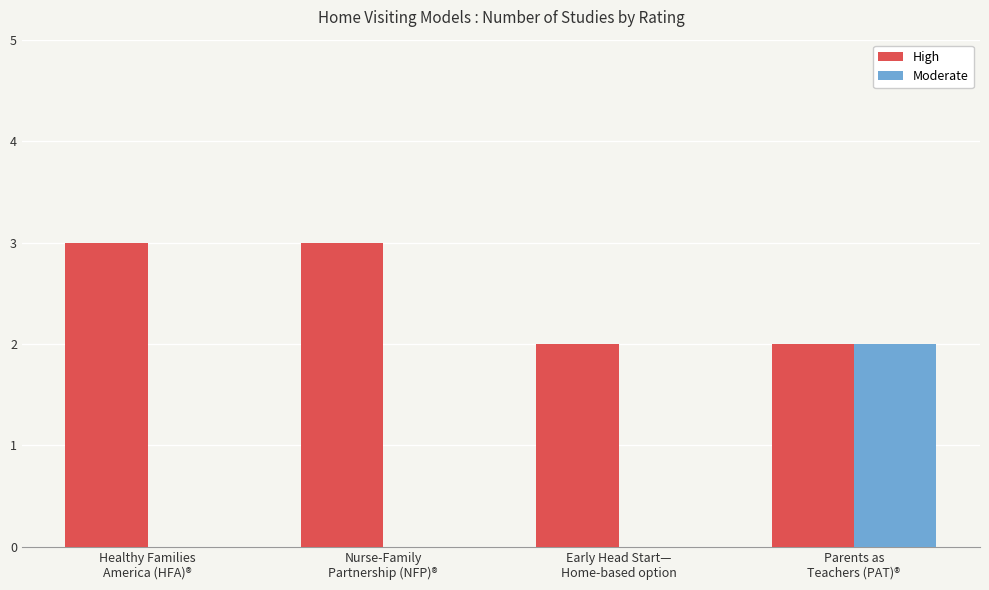

What is the sum of all High values?

10